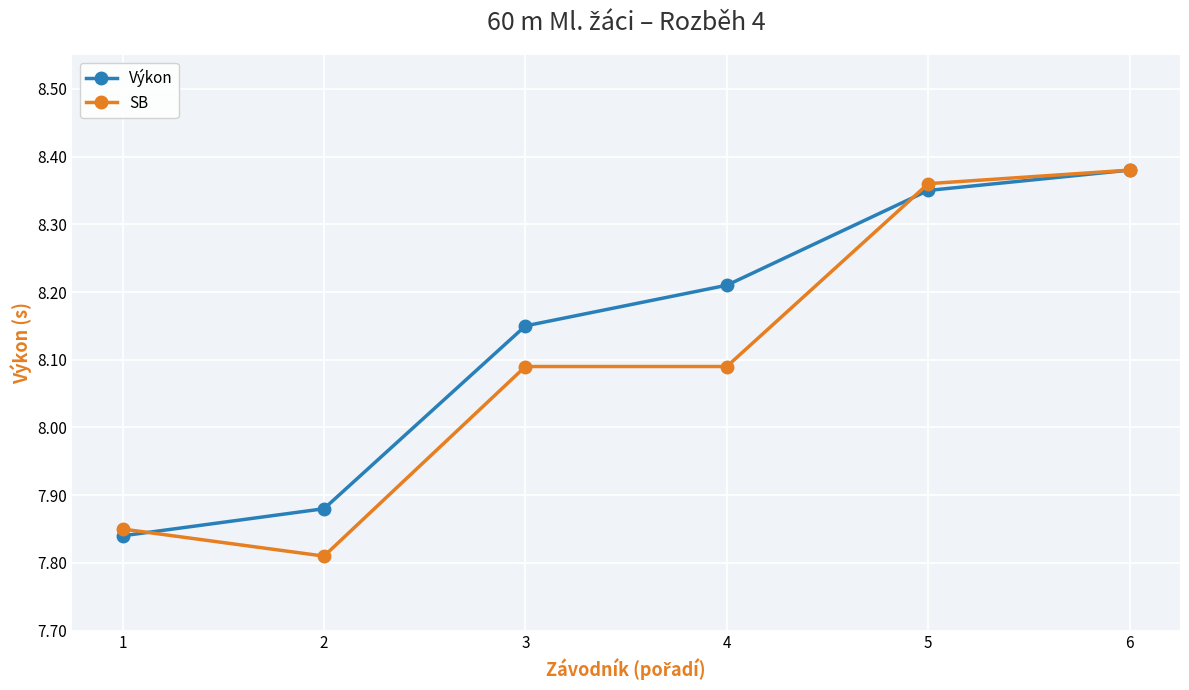

True or false: Výkon has more than 0 interior local peaks.

False